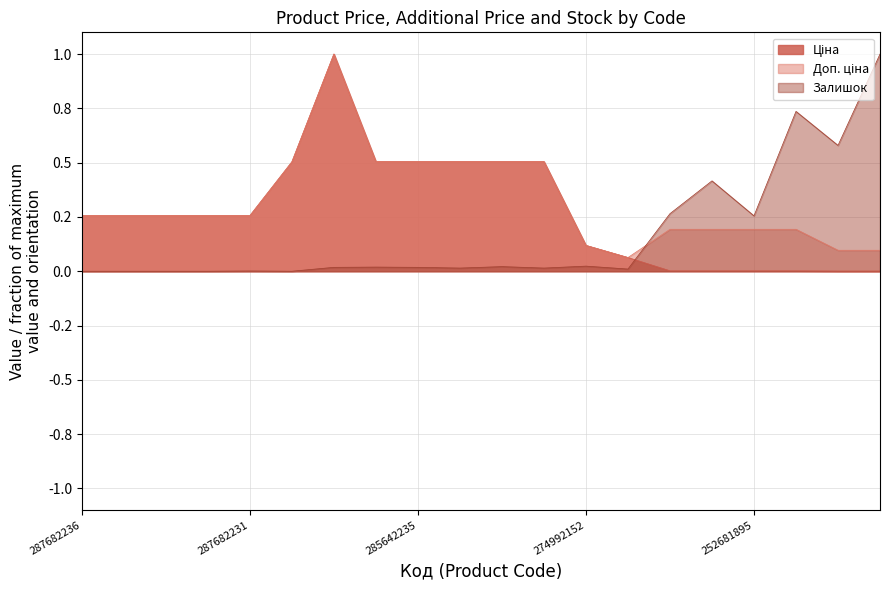

Does the chart have visible grid lines?

Yes